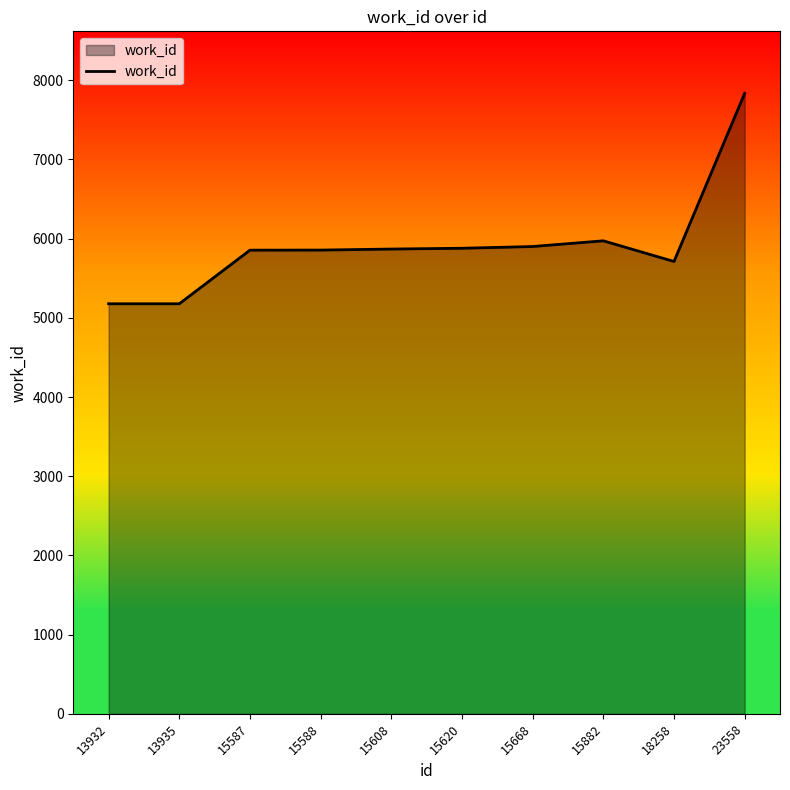

What is the maximum value shown in the chart?

7835